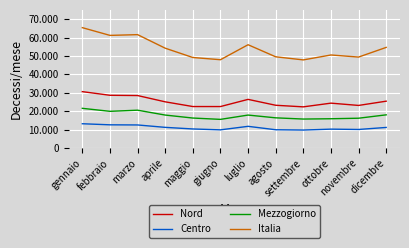

True or false: Nord and Centro intersect in this chart.

False